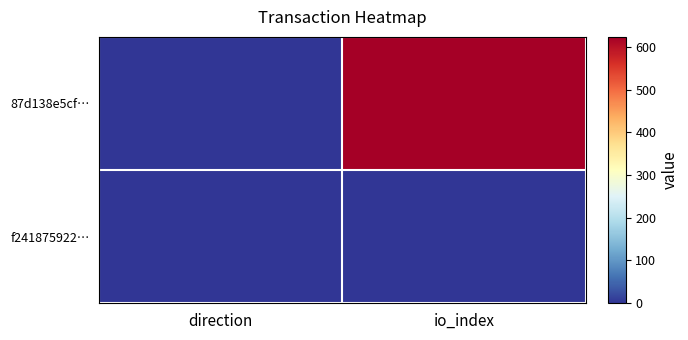

Reading left to right, what are all the values shown in this chart?

87d138e5cf…: direction=-1	io_index=624
f241875922…: direction=1	io_index=1